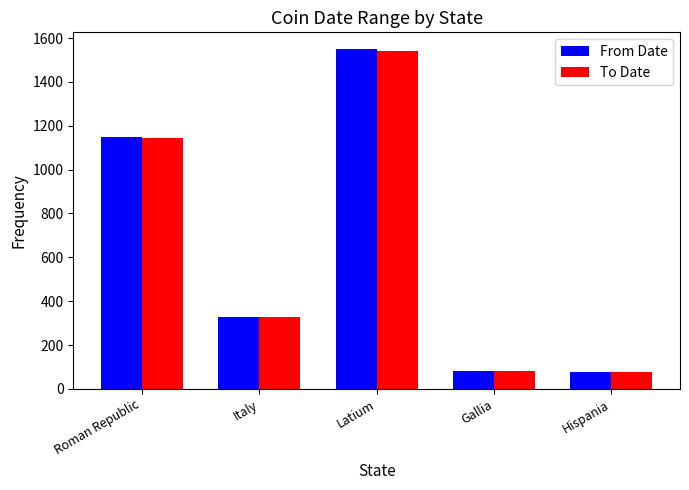

Are the bars horizontal?

No